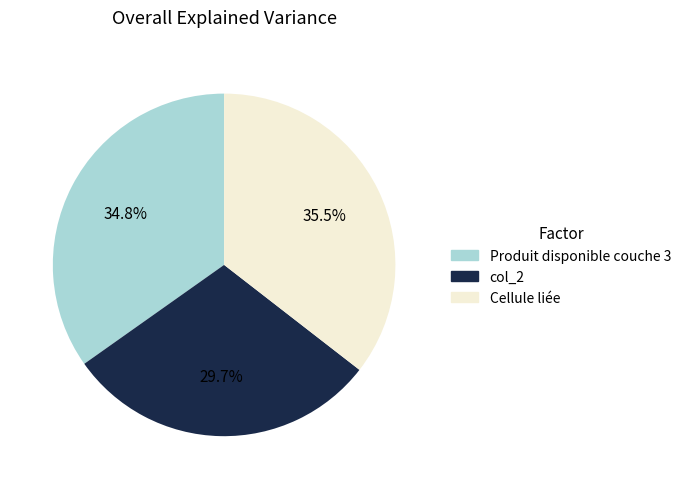

Is there any slice that represents more than half of the pie?

No